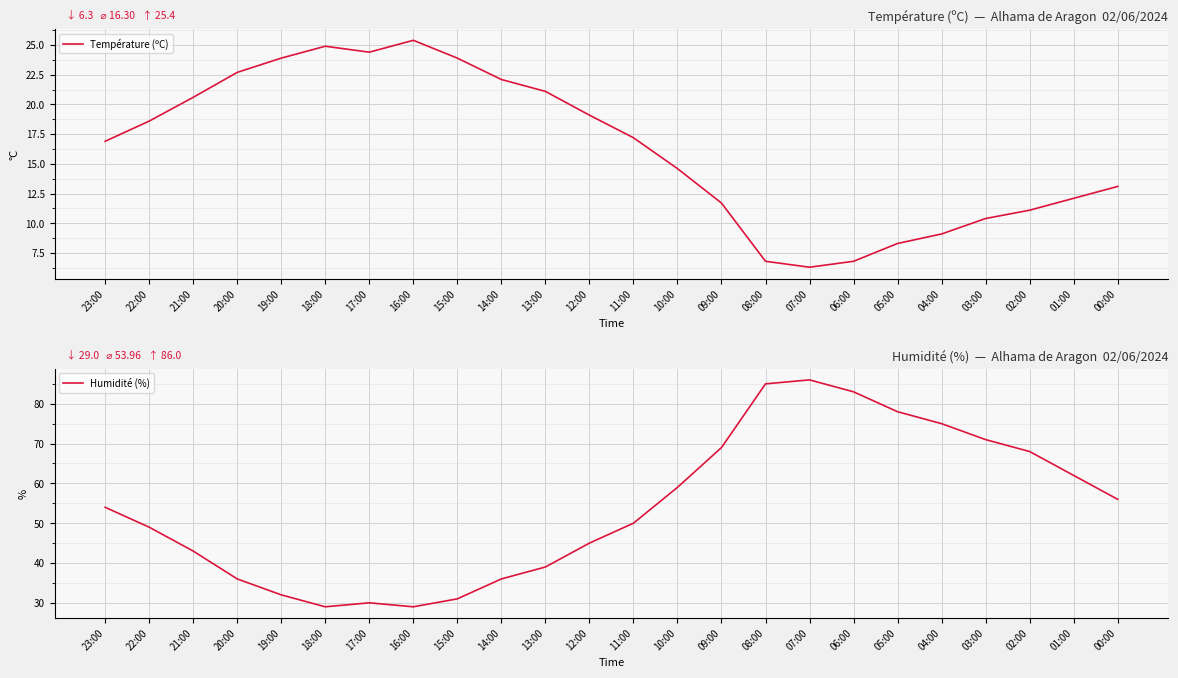

What are all the series names shown in the legend?

Température (ºC), Humidité (%)